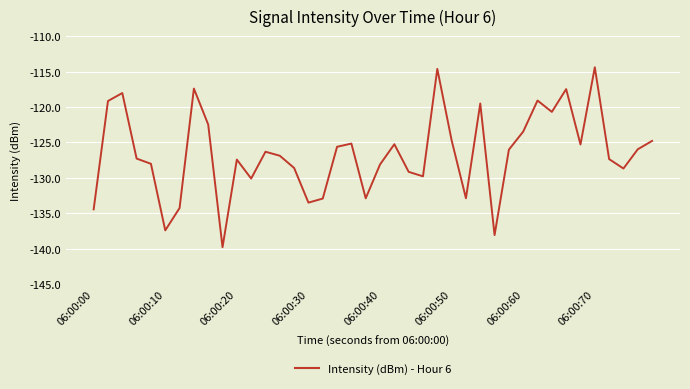

What is the greatest value displayed?

-114.4